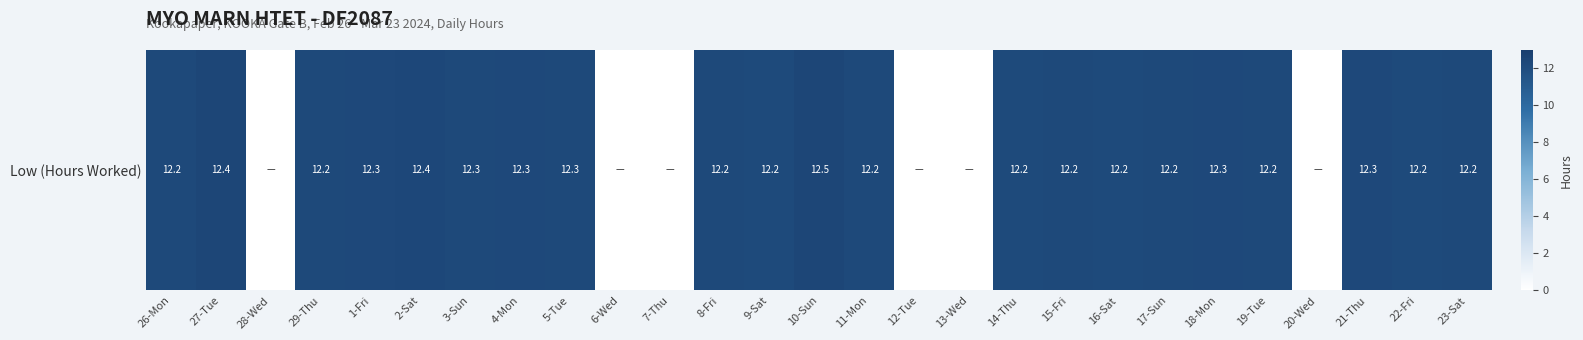

What is the sum of all values?

257.8